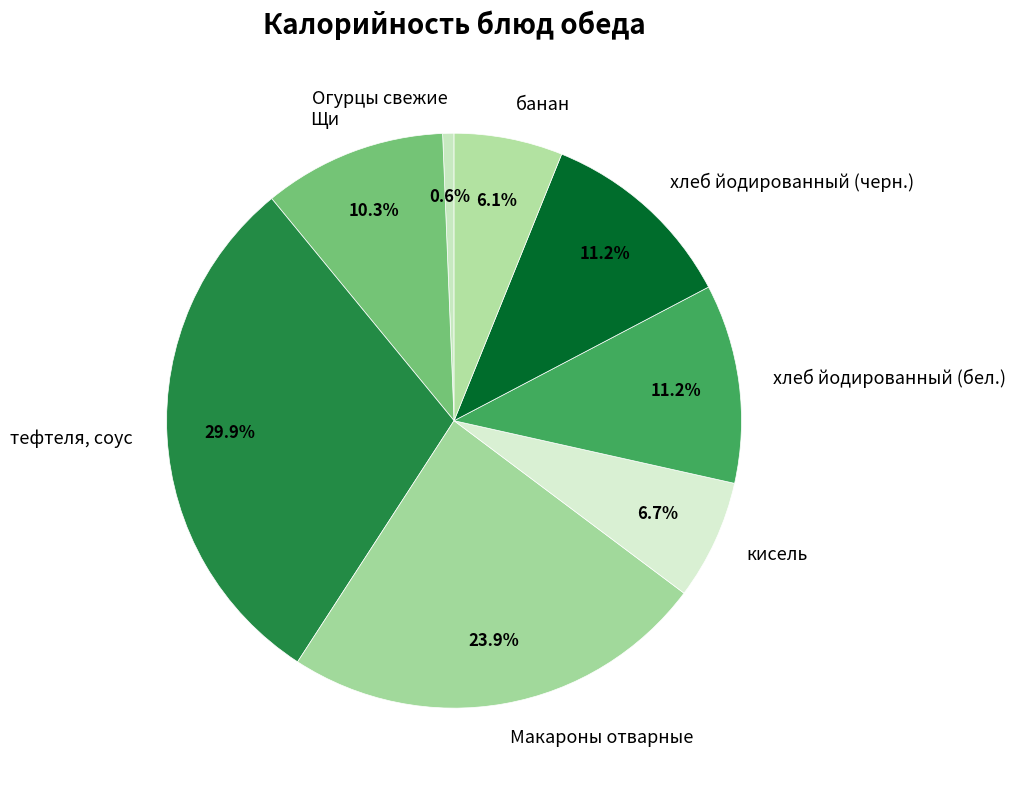

To the nearest percent, what is the difference between the largest and smallest slice percentages?

29%